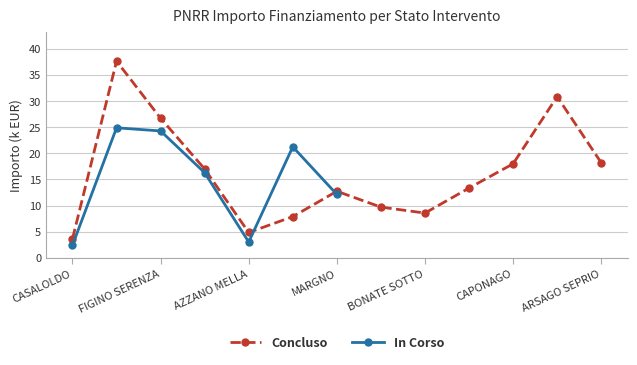

What is the maximum value for In Corso?

24.9